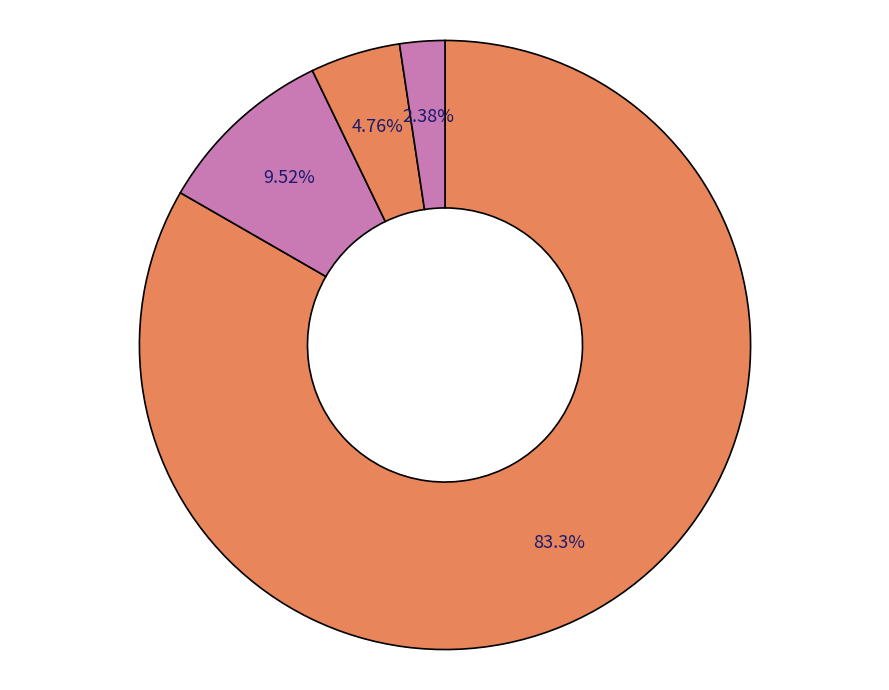

How many segments does this pie chart have?

4